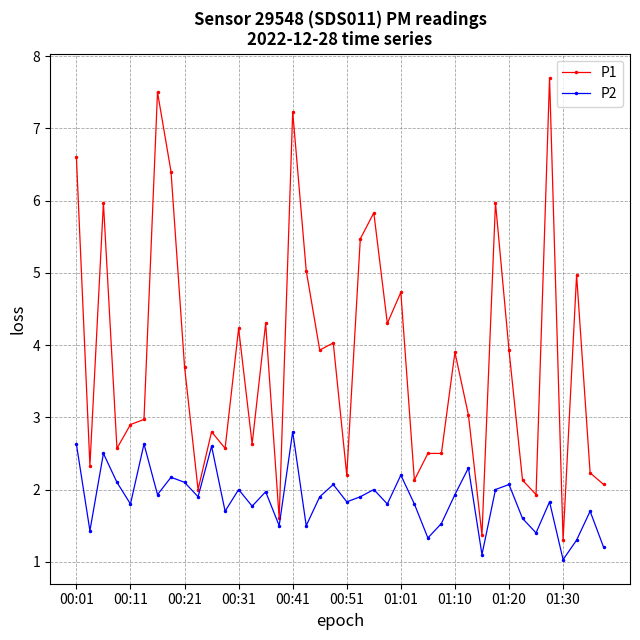

Which series has the largest range (max minus min)?

P1